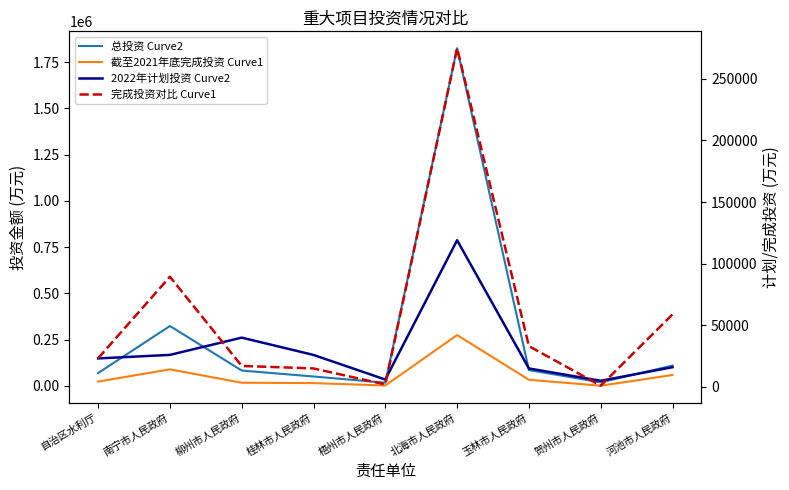

What value does the 总投资 Curve2 series have at 柳州市人民政府?

83000.0